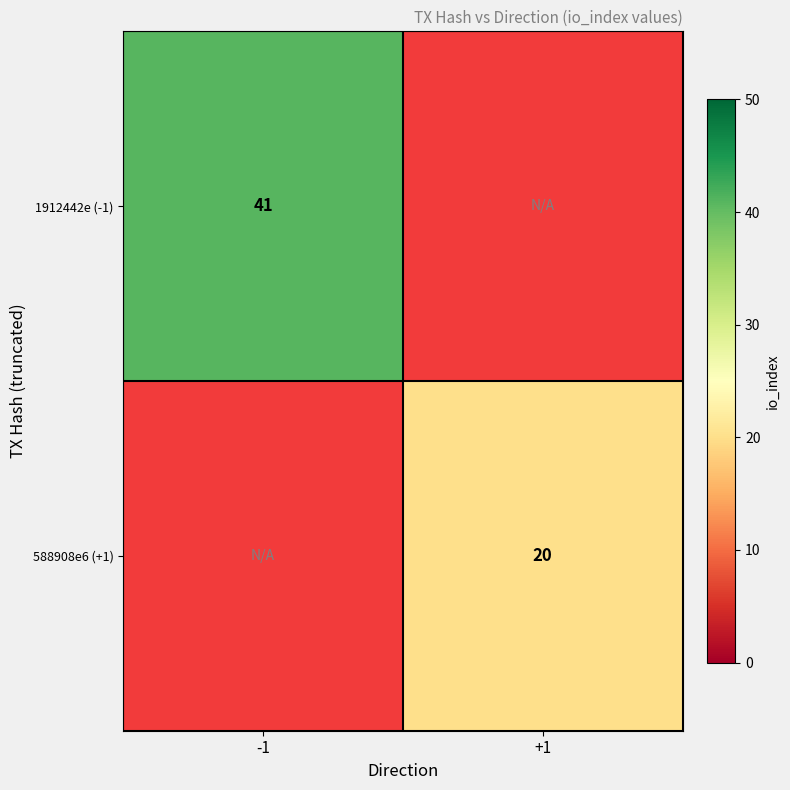

The 588908e6 (+1) series shows 8 at +1. True or false?

False